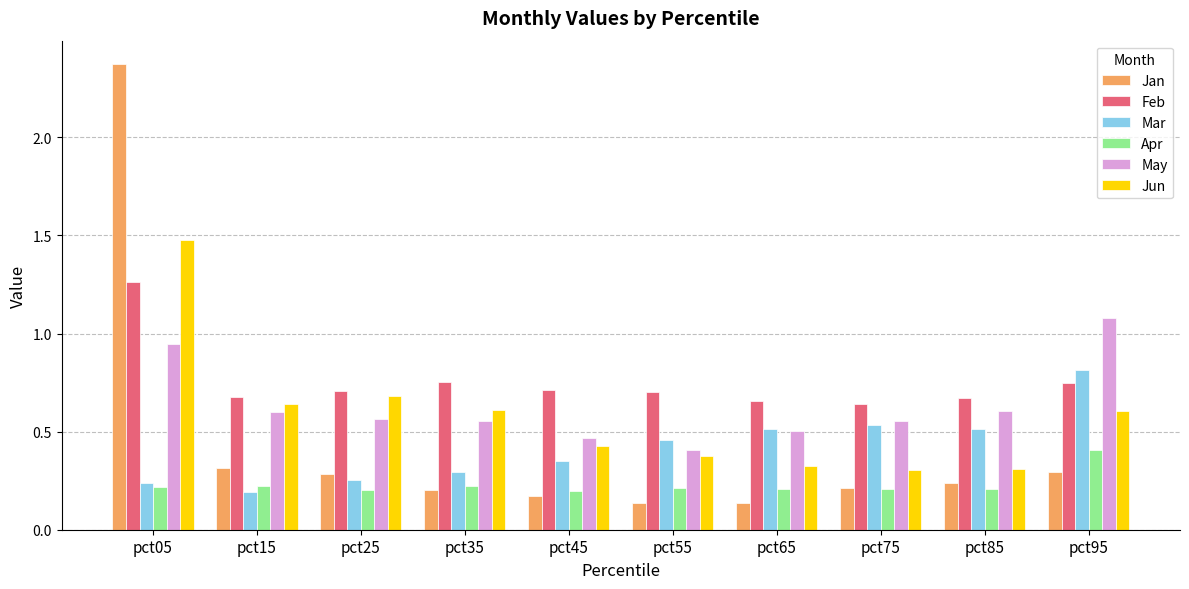

The value of Mar at pct95 is 0.8. True or false?

True